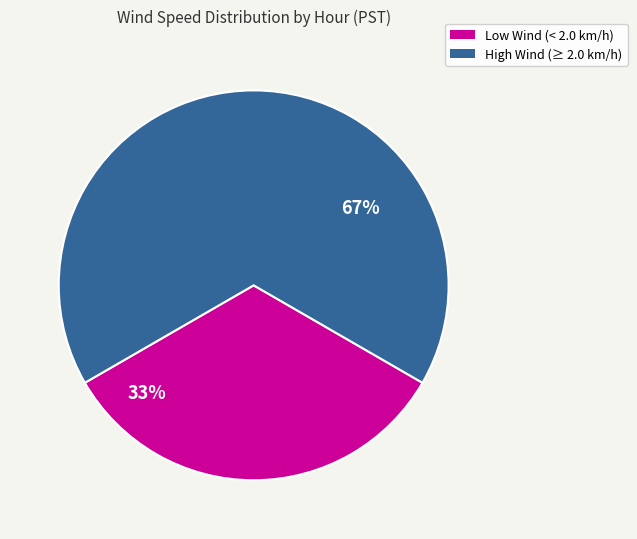

Does any single category account for the majority?

Yes